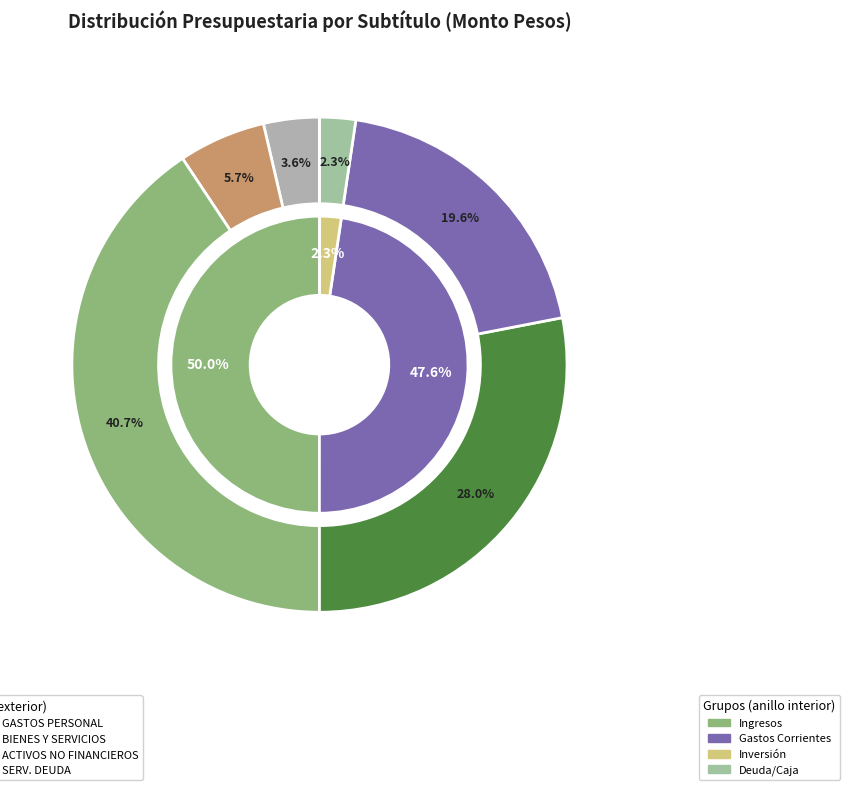

To the nearest percent, what is the difference between the SALDO INICIAL DE CAJA and INGRESOS DE OPERACION slice percentages?

6%